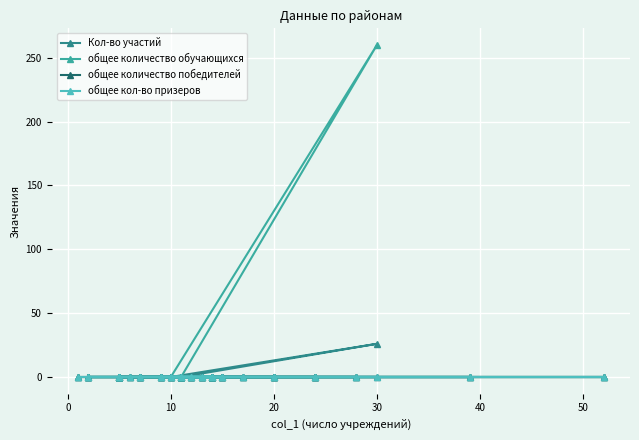

Is the value of общее кол-во призеров at 26 greater than the value of общее количество обучающихся at 10?

No